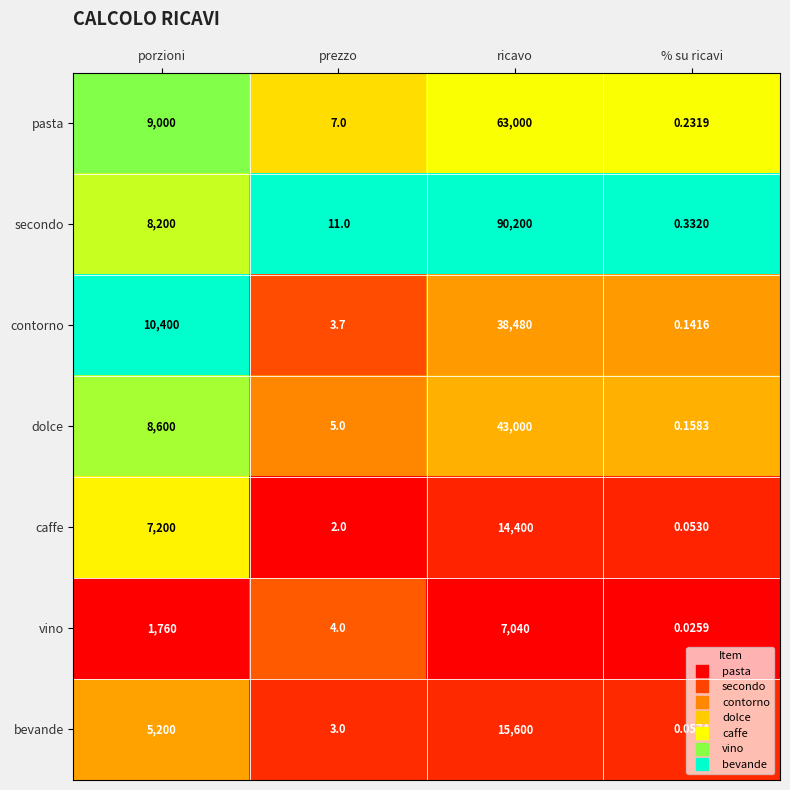

Which series has the largest range (max minus min)?

secondo